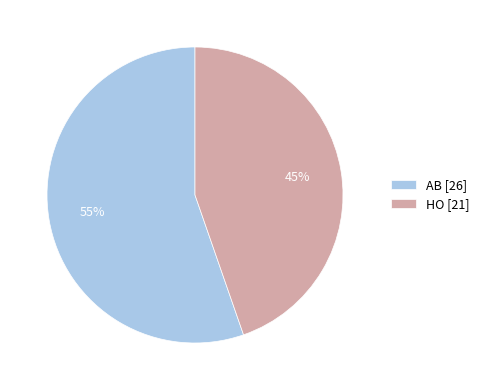

Is the sum of AB and HO greater than half?

Yes